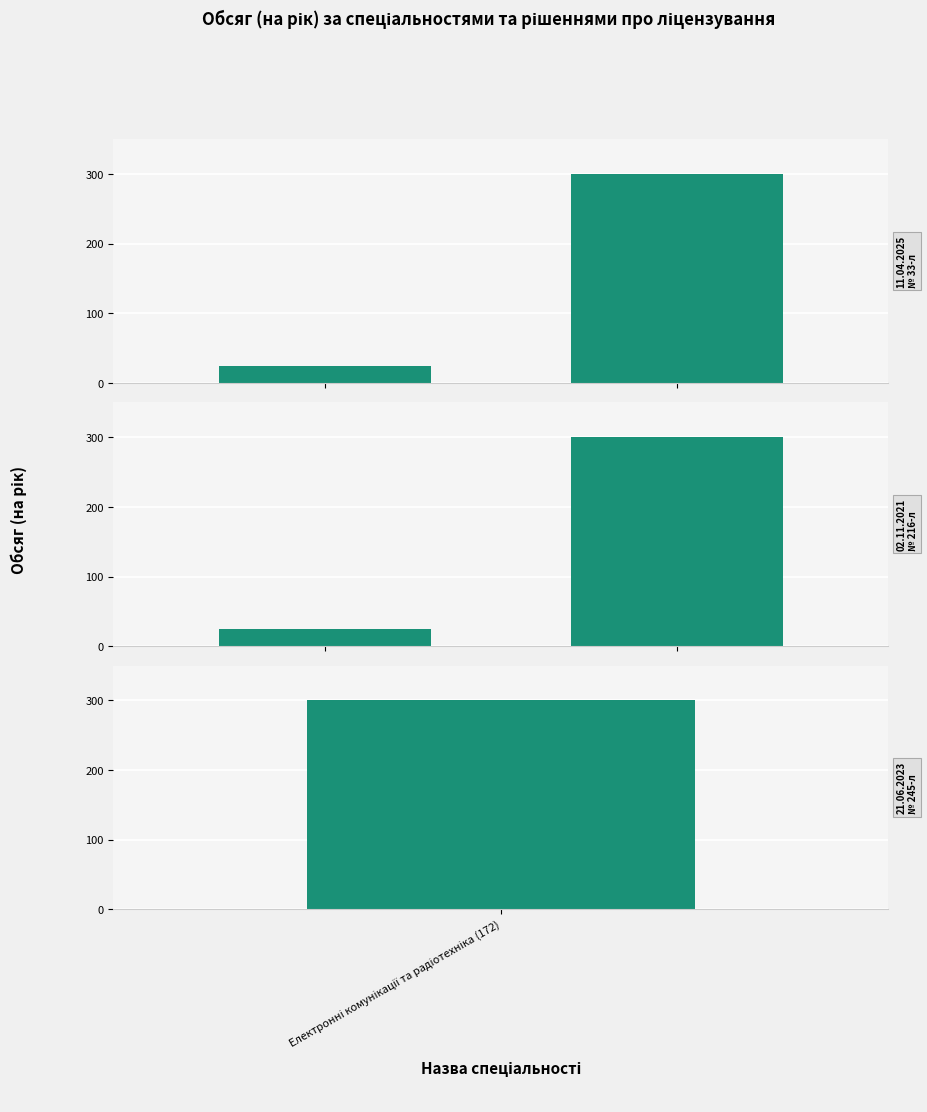

What is the label of the 2nd bar from the right?

Електронні комунікації та радіотехніка (172)